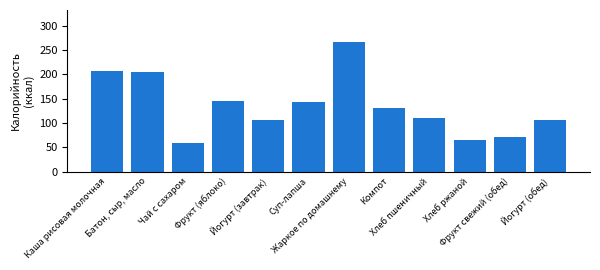

Reading left to right, what are all the values shown in this chart?

Каша рисовая молочная=206.4	Батон, сыр, масло=204.7	Чай с сахаром=60.0	Фрукт (яблоко)=144.6	Йогурт (завтрак)=106.0	Суп-лапша=143.2	Жаркое по домашнему=266.0	Компот=131.0	Хлеб пшеничный=109.6	Хлеб ржаной=66.0	Фрукт свежий (обед)=72.3	Йогурт (обед)=106.0